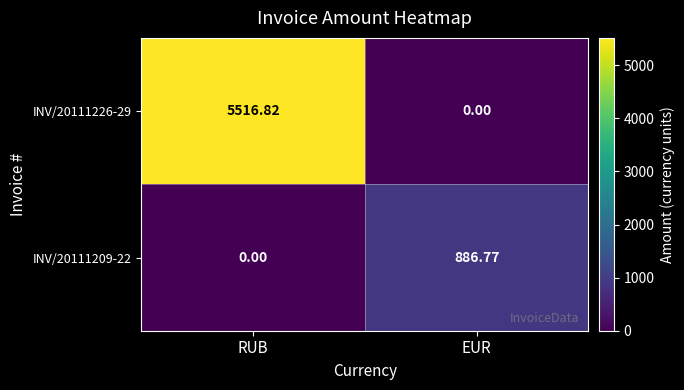

What is the spread (max minus min) of values at EUR?

886.8